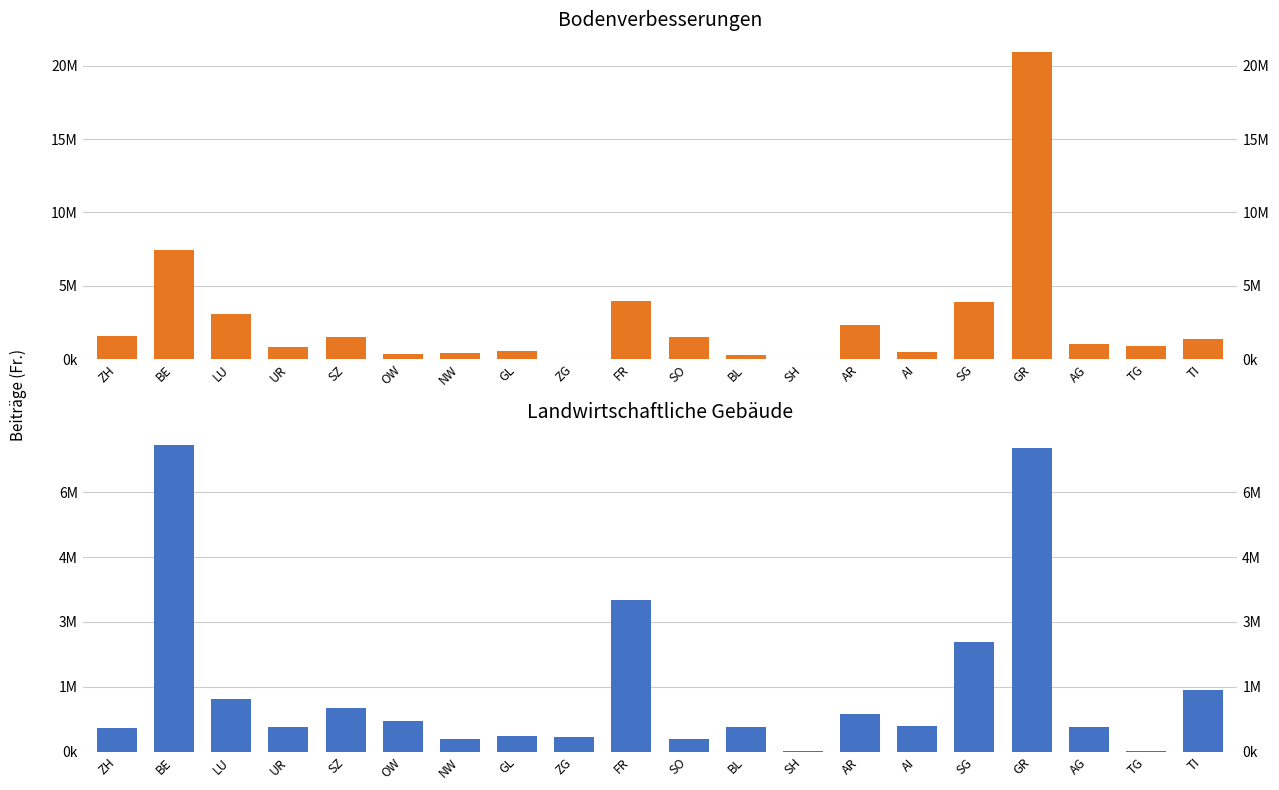

The value of Bodenverbesserungen at GL is 241851. True or false?

False